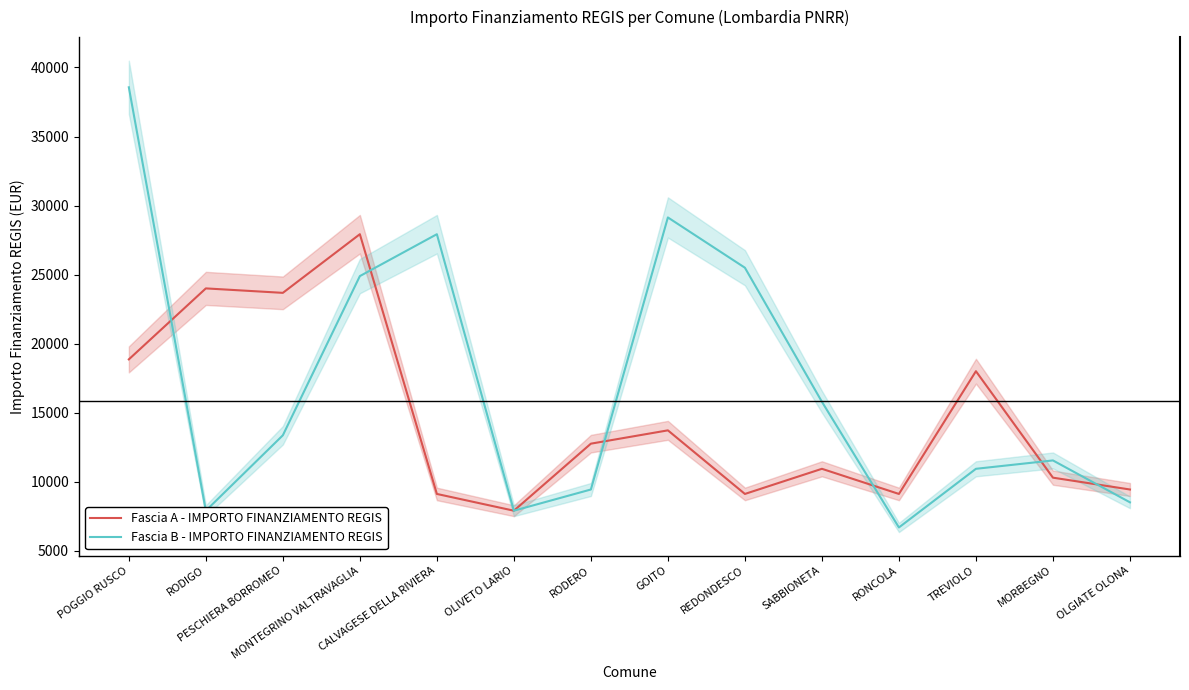

What are all the series names shown in the legend?

Fascia A - IMPORTO FINANZIAMENTO REGIS, Fascia B - IMPORTO FINANZIAMENTO REGIS